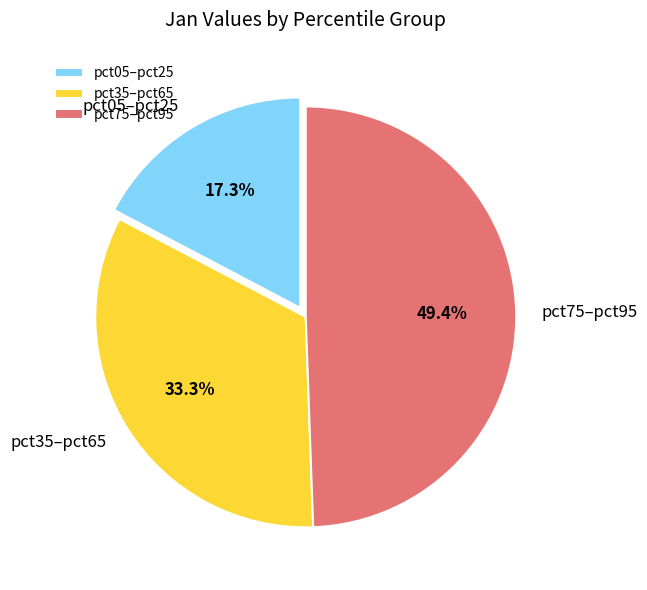

Does any single category account for the majority?

No